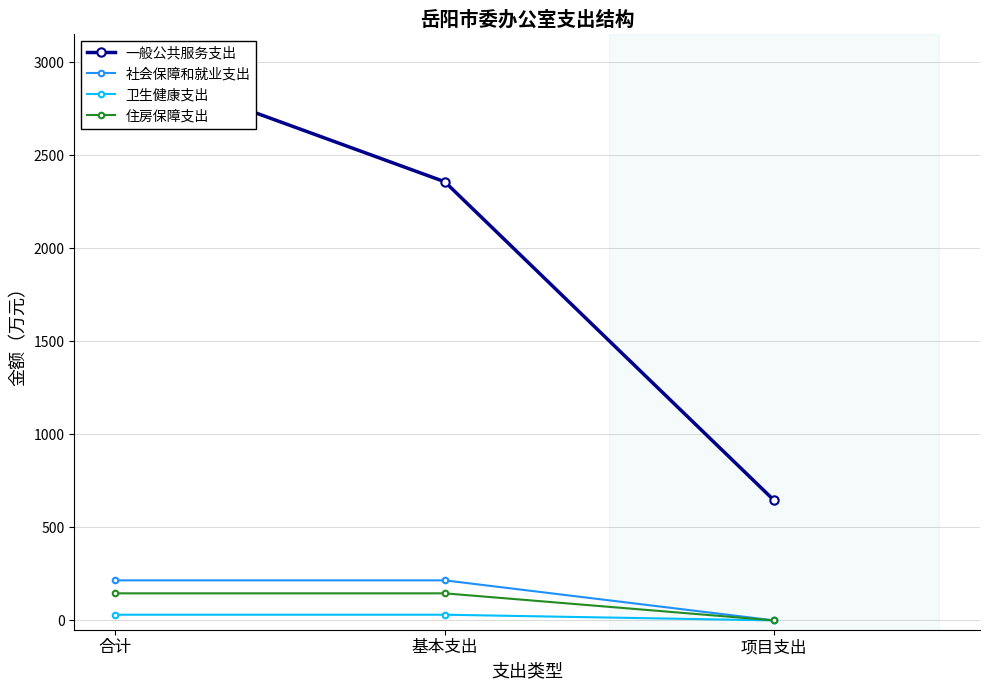

How many values in the 社会保障和就业支出 series exceed 215?

2